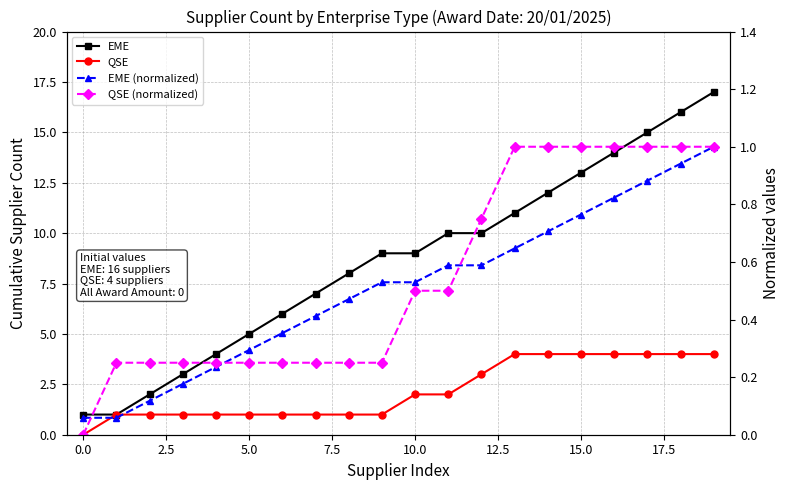

True or false: QSE and QSE (normalized) intersect in this chart.

False